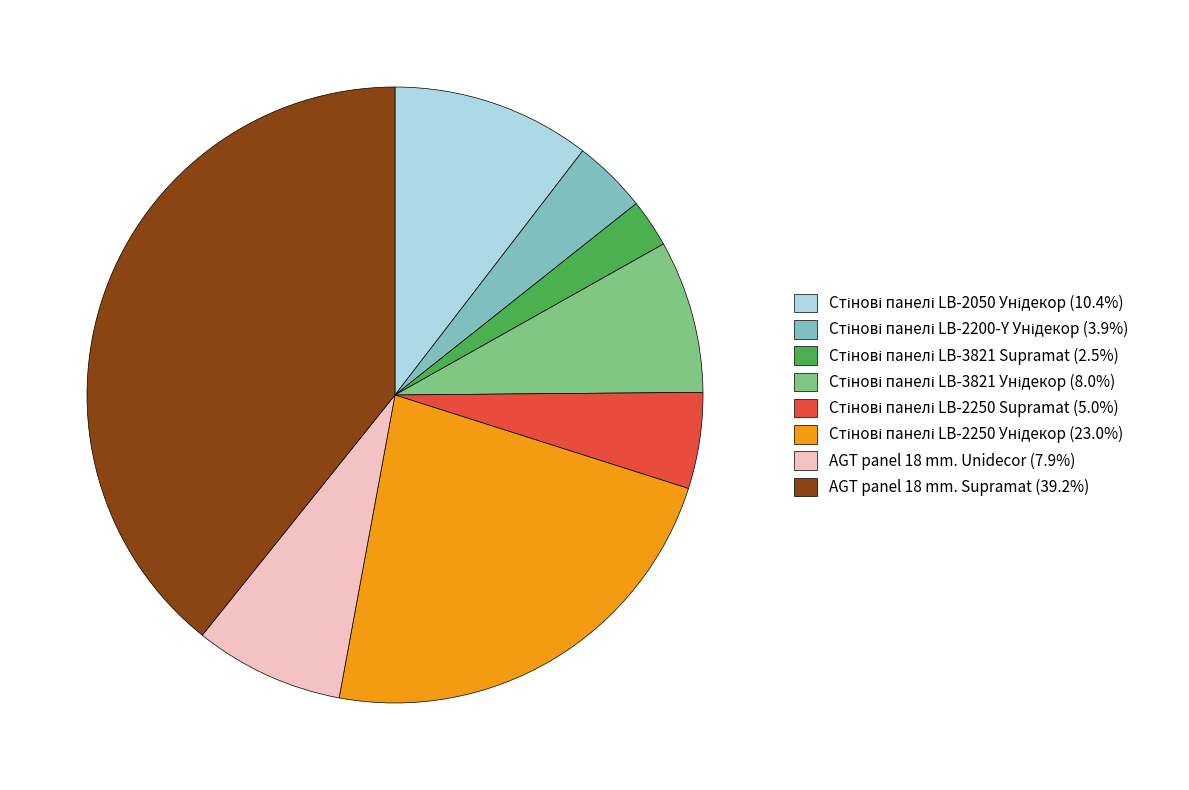

How many segments does this pie chart have?

8